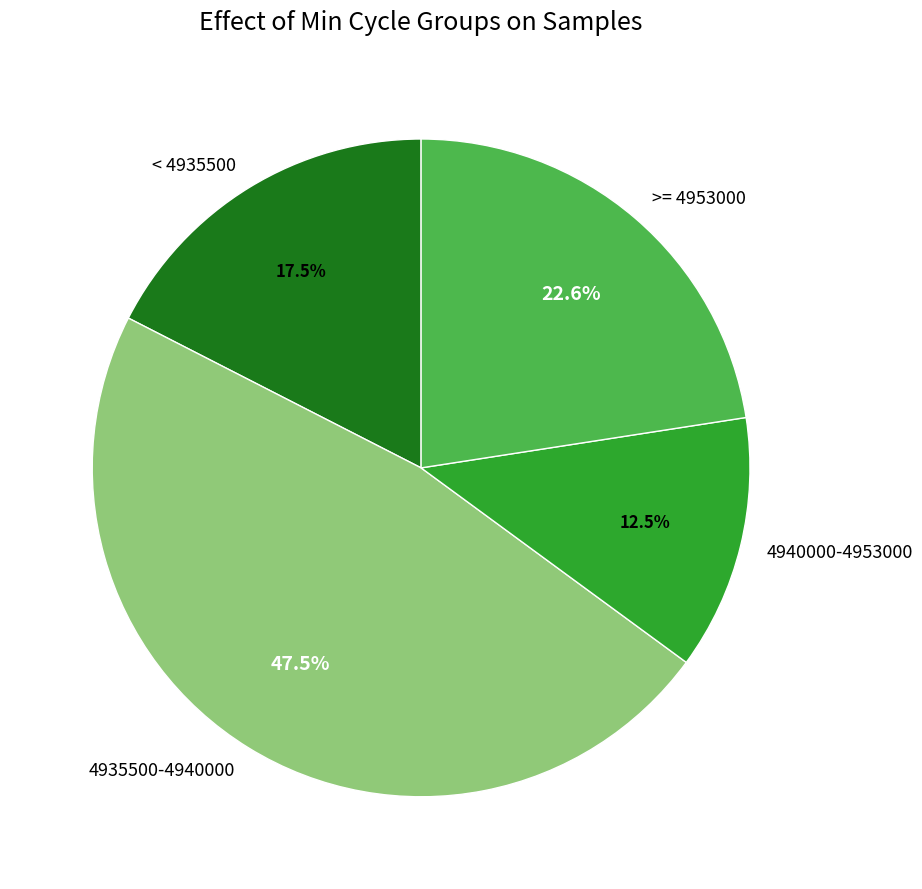

How many slices are in this pie chart?

4